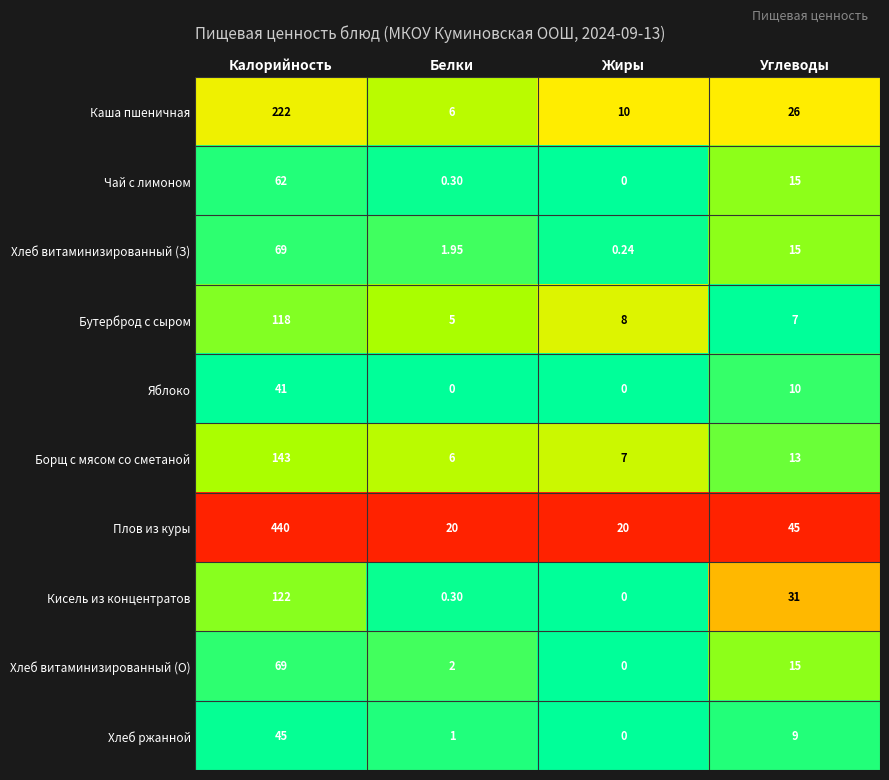

List the labels in order of Кисель из концентратов value, largest first.

Калорийность, Углеводы, Белки, Жиры